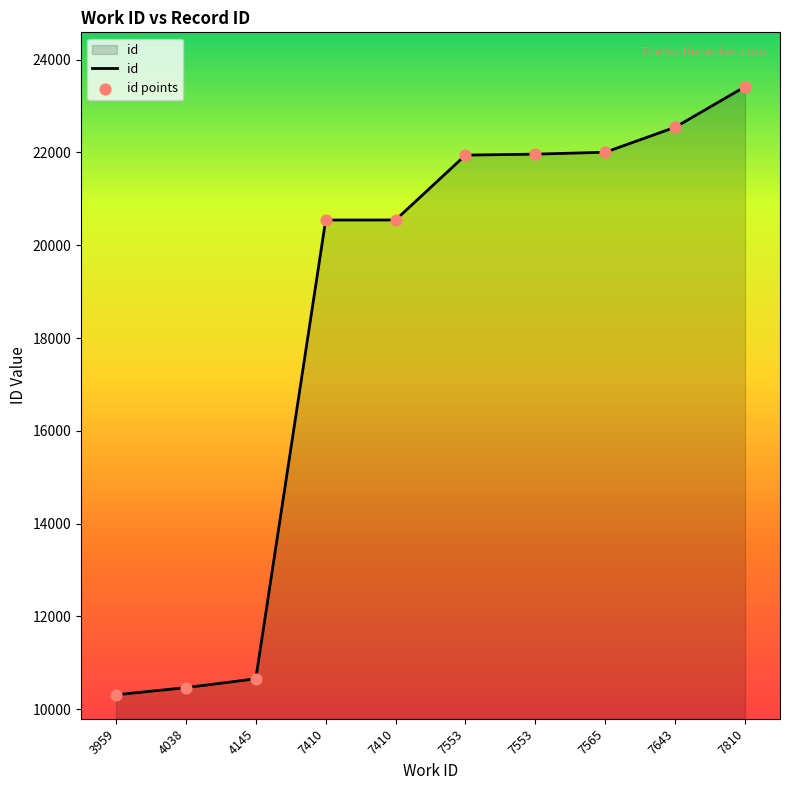

What is the change in value from 4038 to 4145?

+190